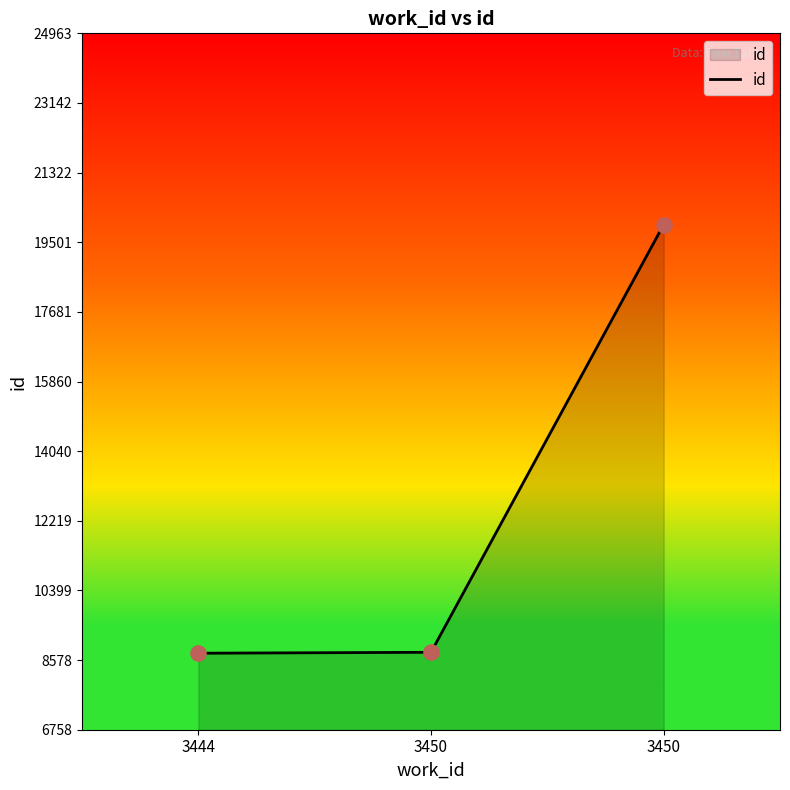

How many lines are shown in the chart?

1